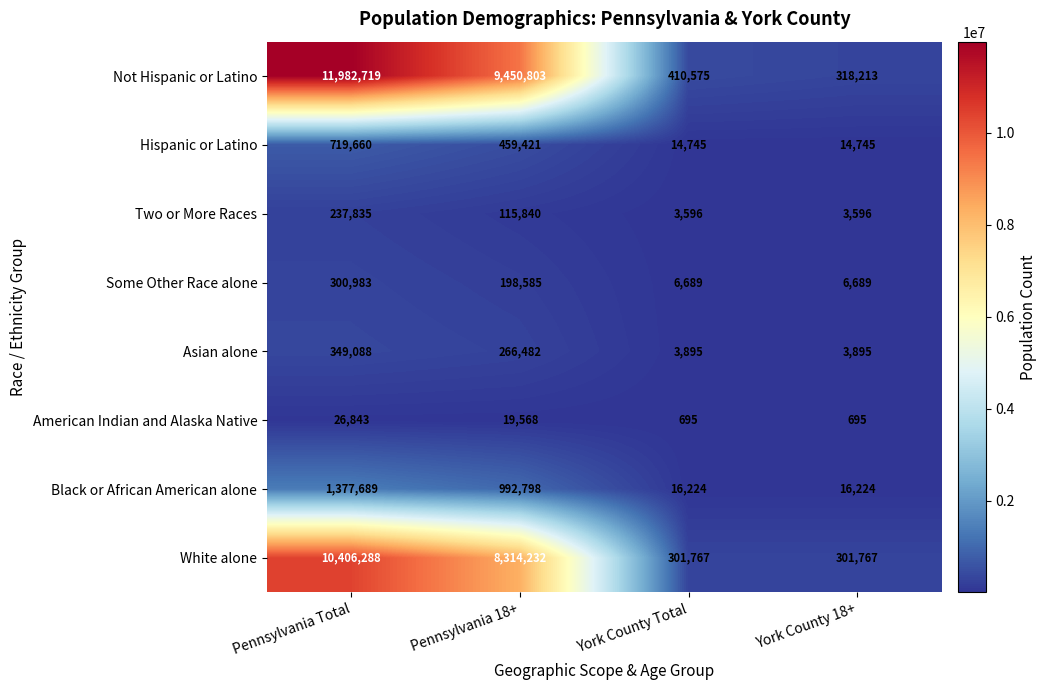

Between Pennsylvania Total and Pennsylvania 18+, which series saw the biggest shift?

Not Hispanic or Latino